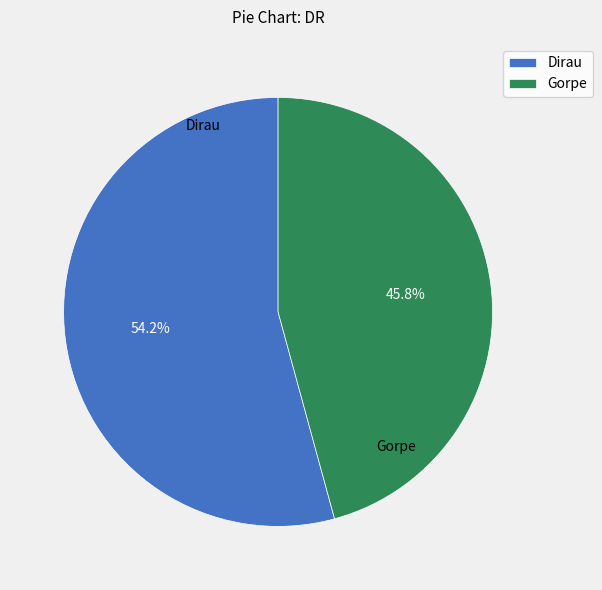

Combined, what portion of the pie is Gorpe and Dirau?

100.0%